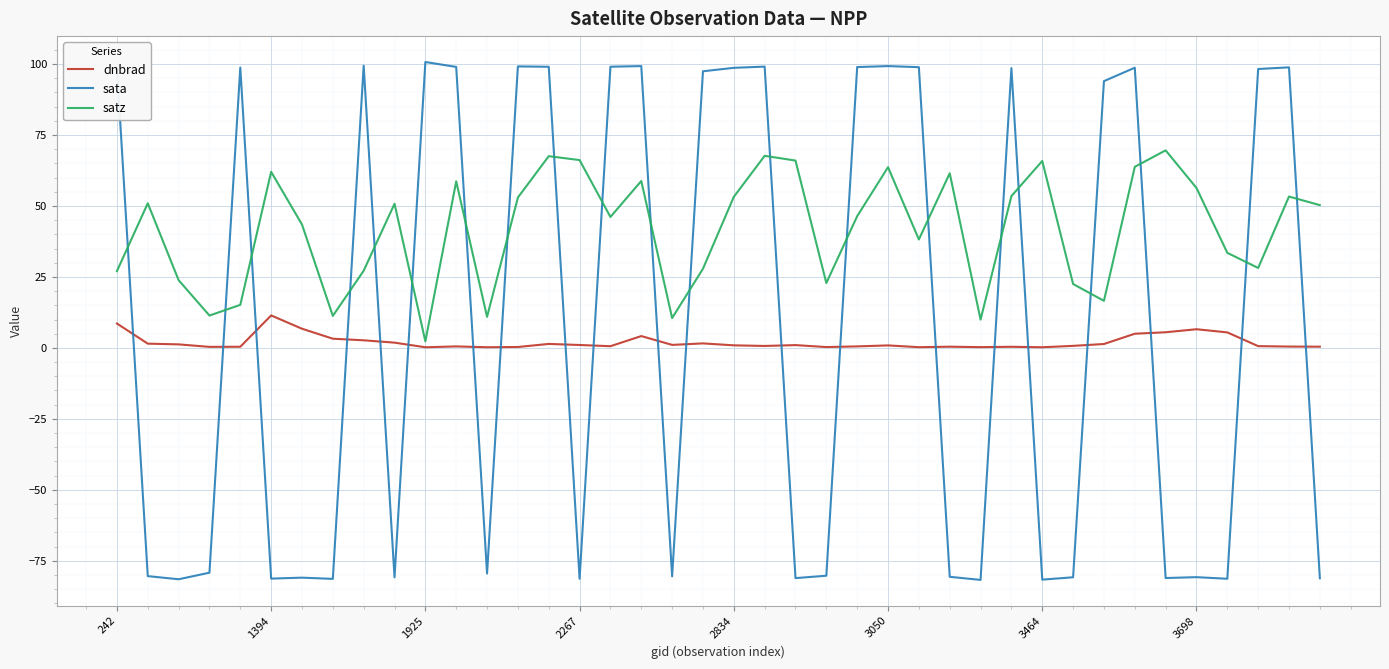

How many intersections are there between sata and satz?

21